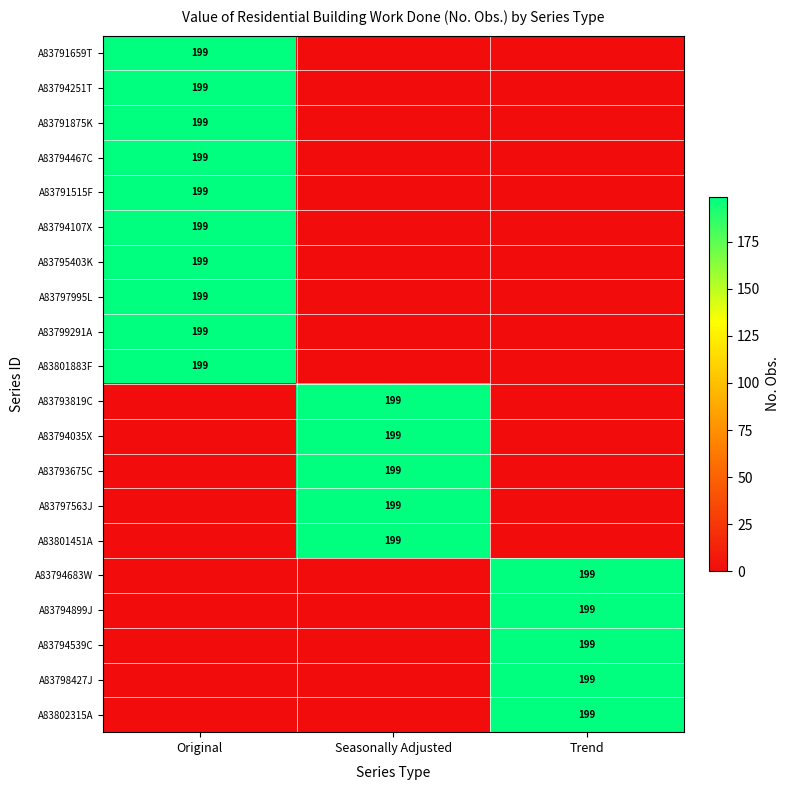

Is it true that A83799291A equals 75 at Original?

False